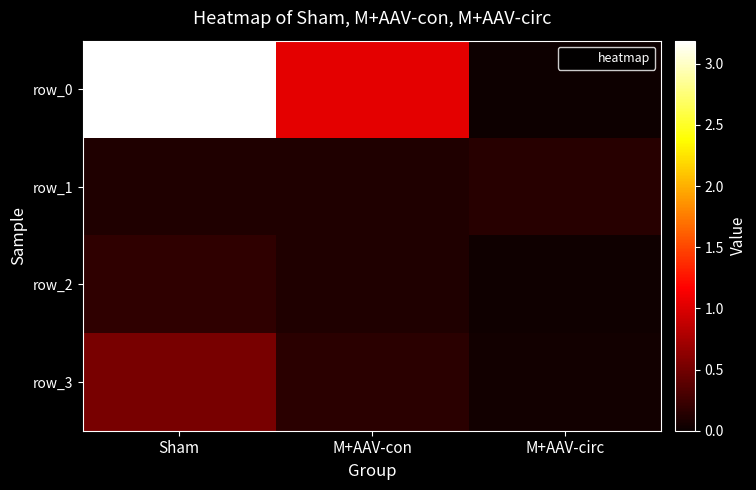

Is it true that row_1 equals 0.1 at Sham?

True